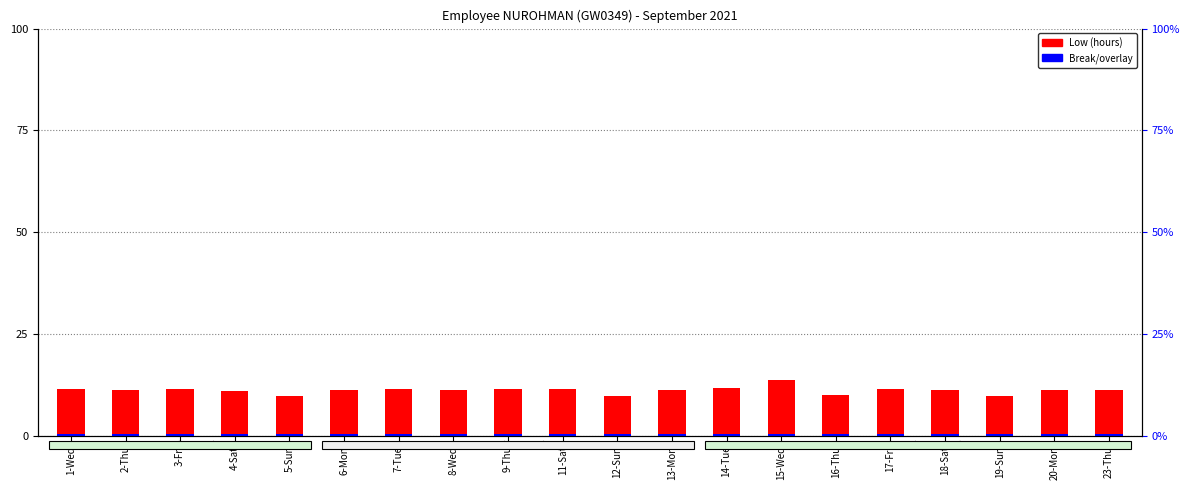

Which series has the largest range (max minus min)?

Low (hours)